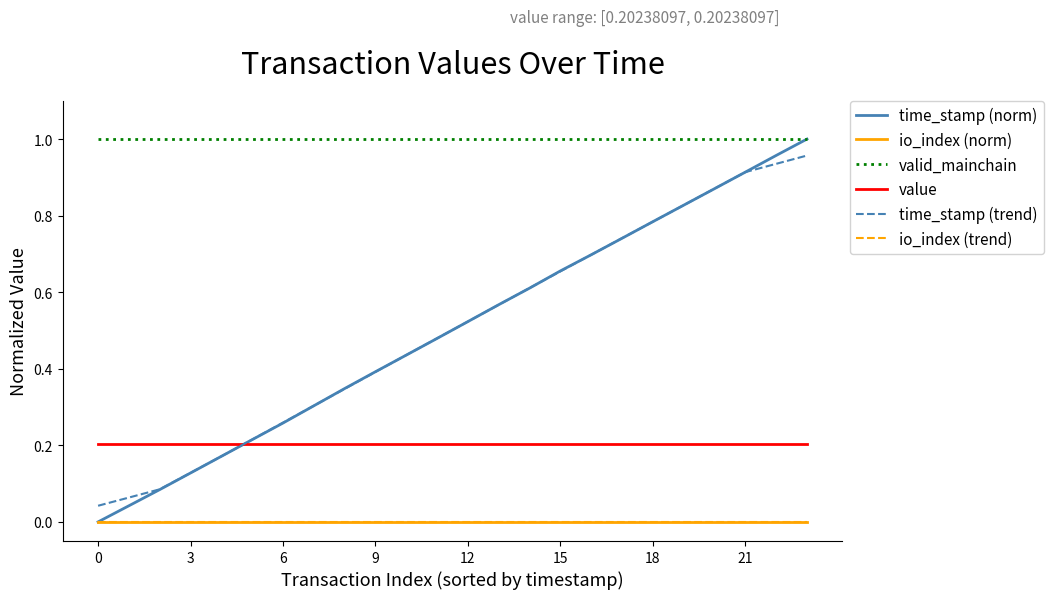

Which series has the widest spread of values?

time_stamp (norm)